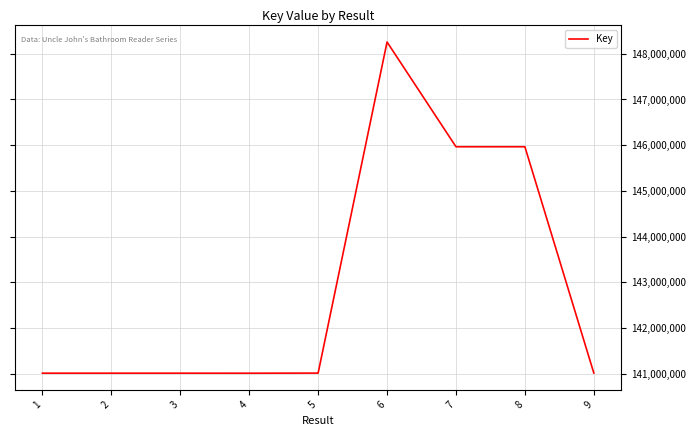

Approximately how many times larger is the value at 7 compared to 9?

1.0